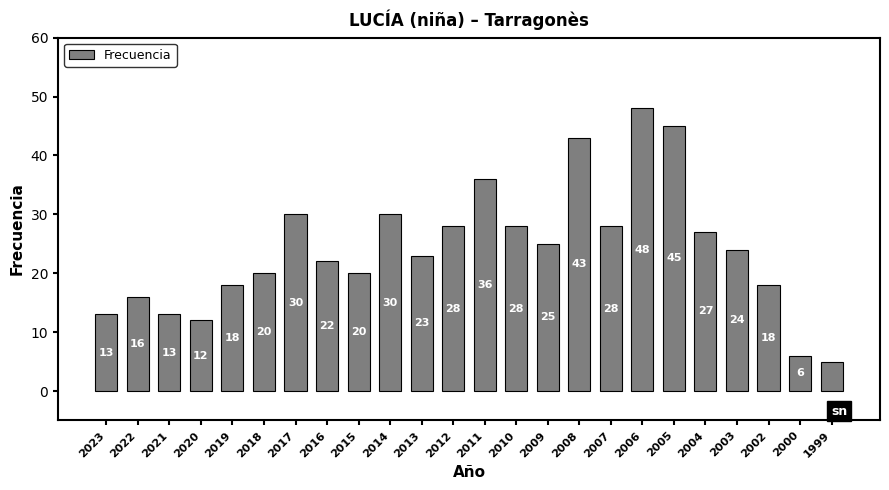

The value at 2023 is 13. True or false?

True